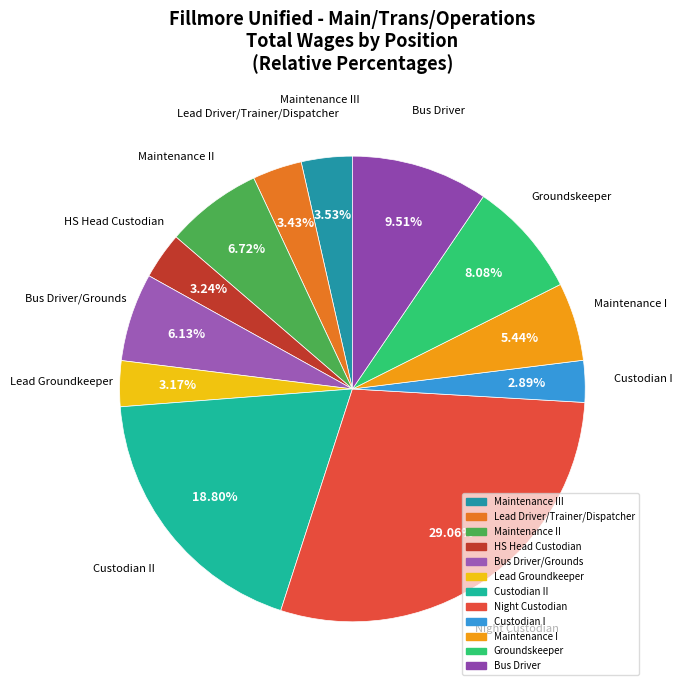

Count the number of slices in the pie.

12